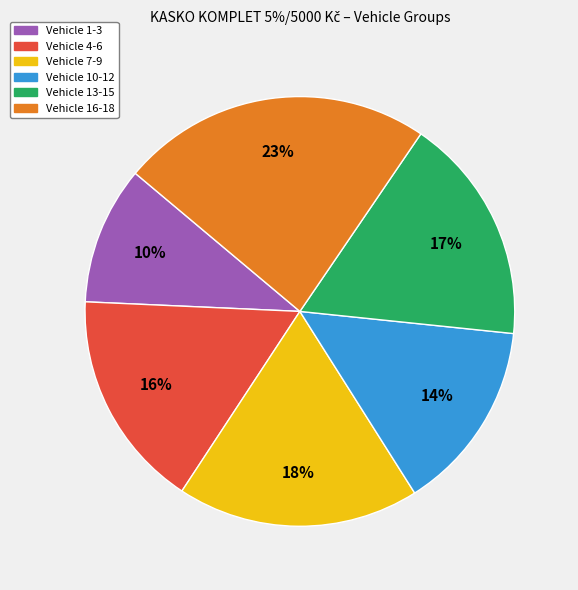

To the nearest percent, what is the difference between the largest and smallest slice percentages?

13%